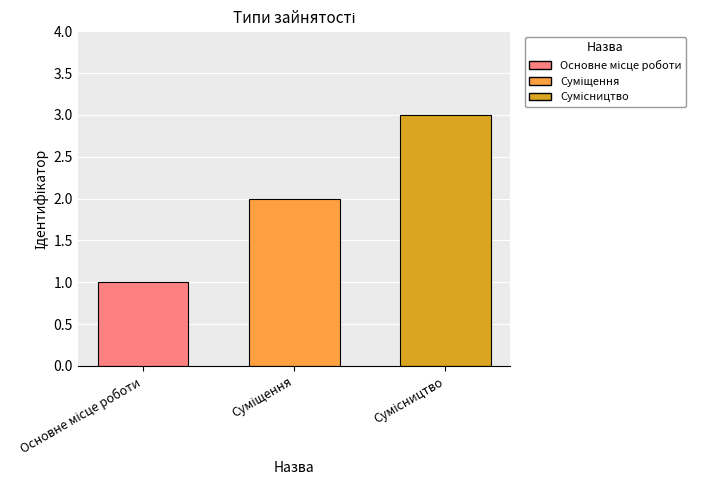

Reading left to right, list all the values displayed in this chart.

Основне місце роботи=1	Суміщення=2	Сумісництво=3